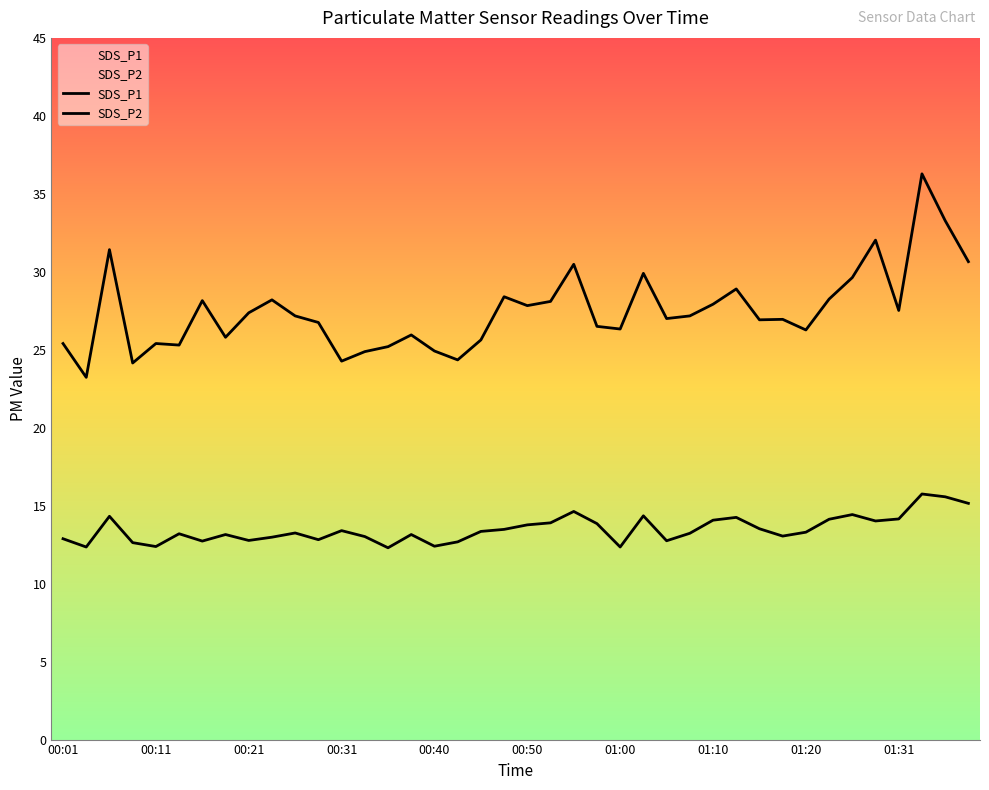

Is the value of SDS_P2 at 01:10 greater than the value of SDS_P1 at 15?

No